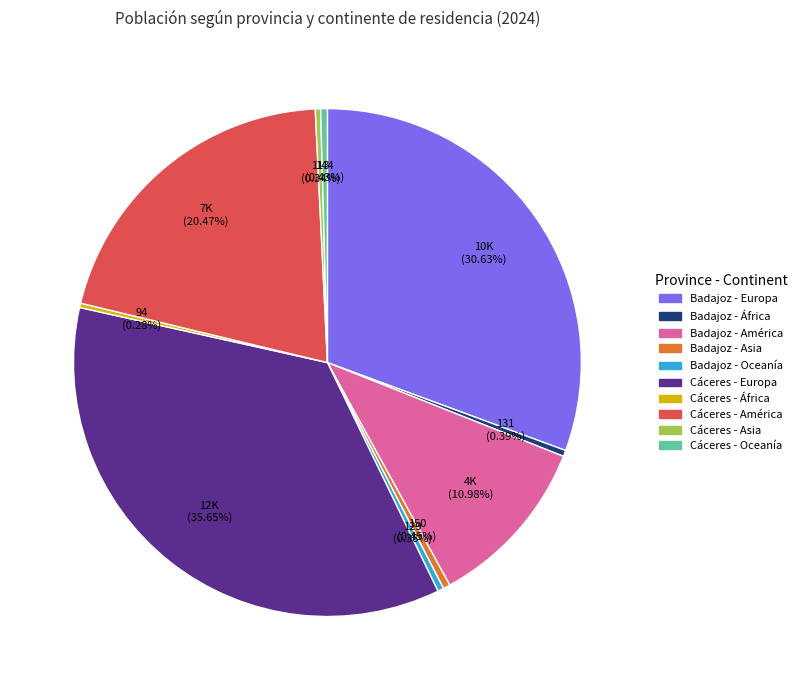

Is there any slice that represents more than half of the pie?

No